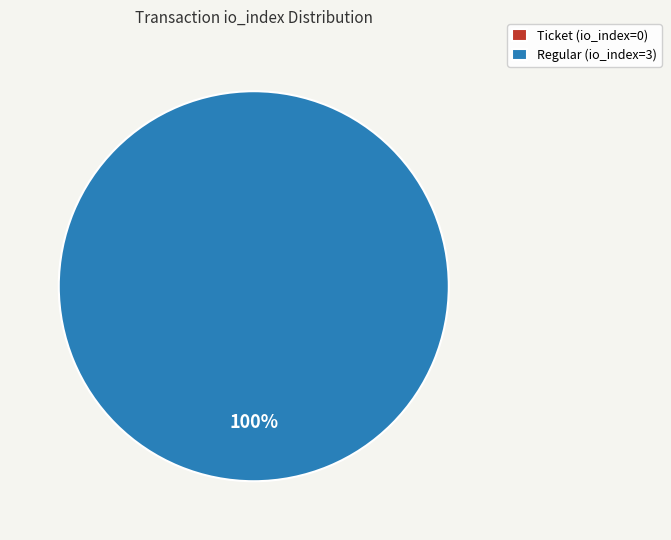

Combined, what portion of the pie is Ticket (io_index=0) and Regular (io_index=3)?

100.0%